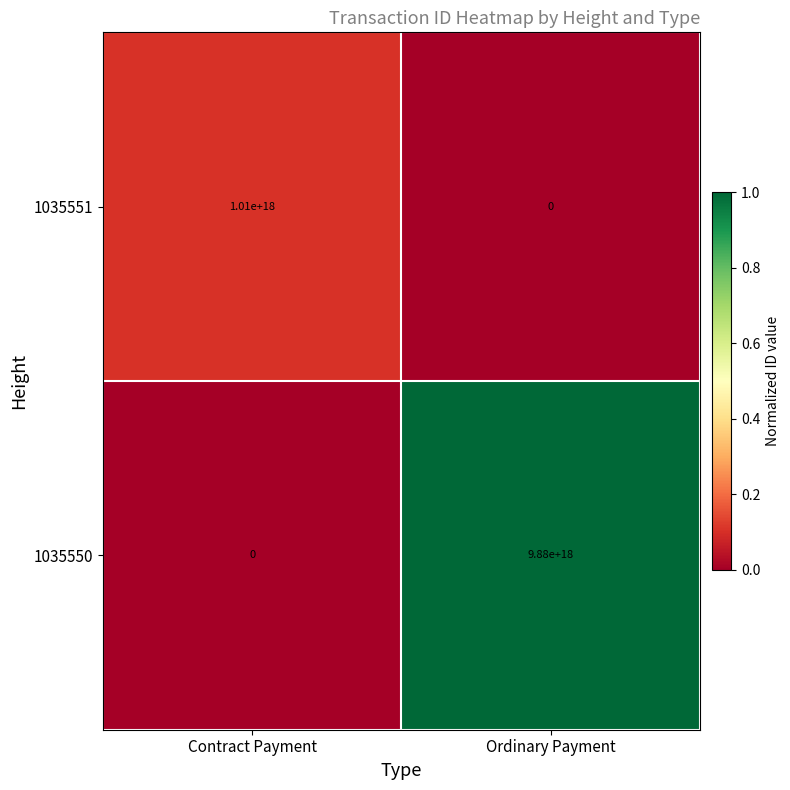

Rank the series at Ordinary Payment from lowest to highest value.

1035551, 1035550